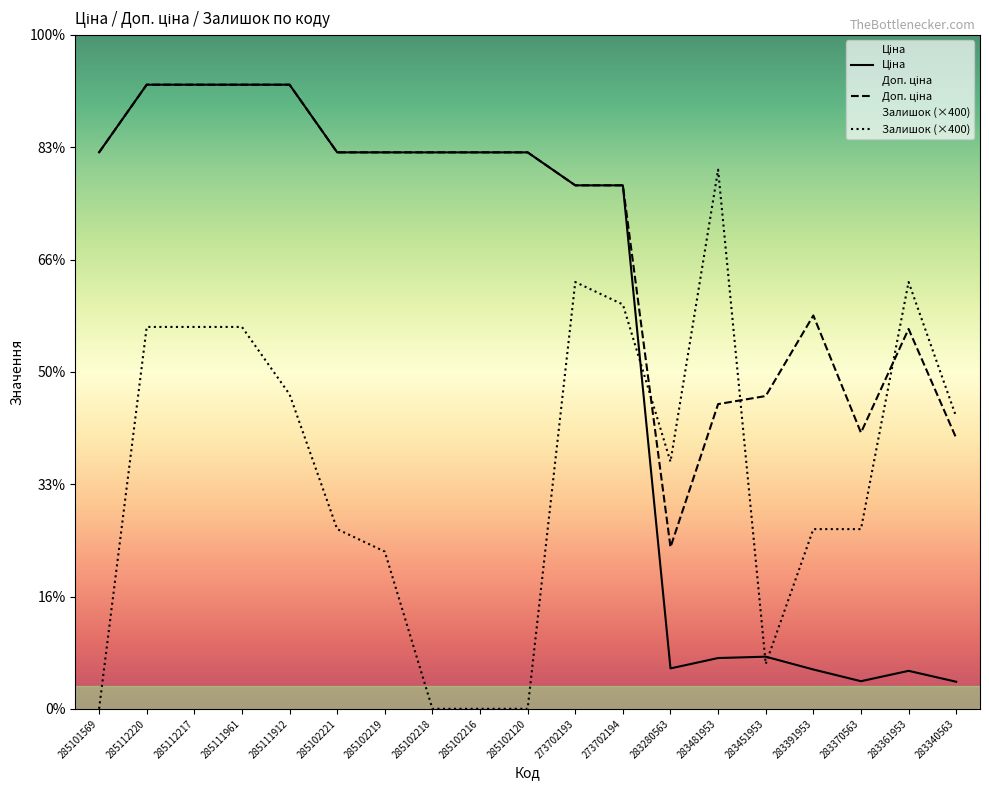

What is the average value of the Ціна series?

6707.9